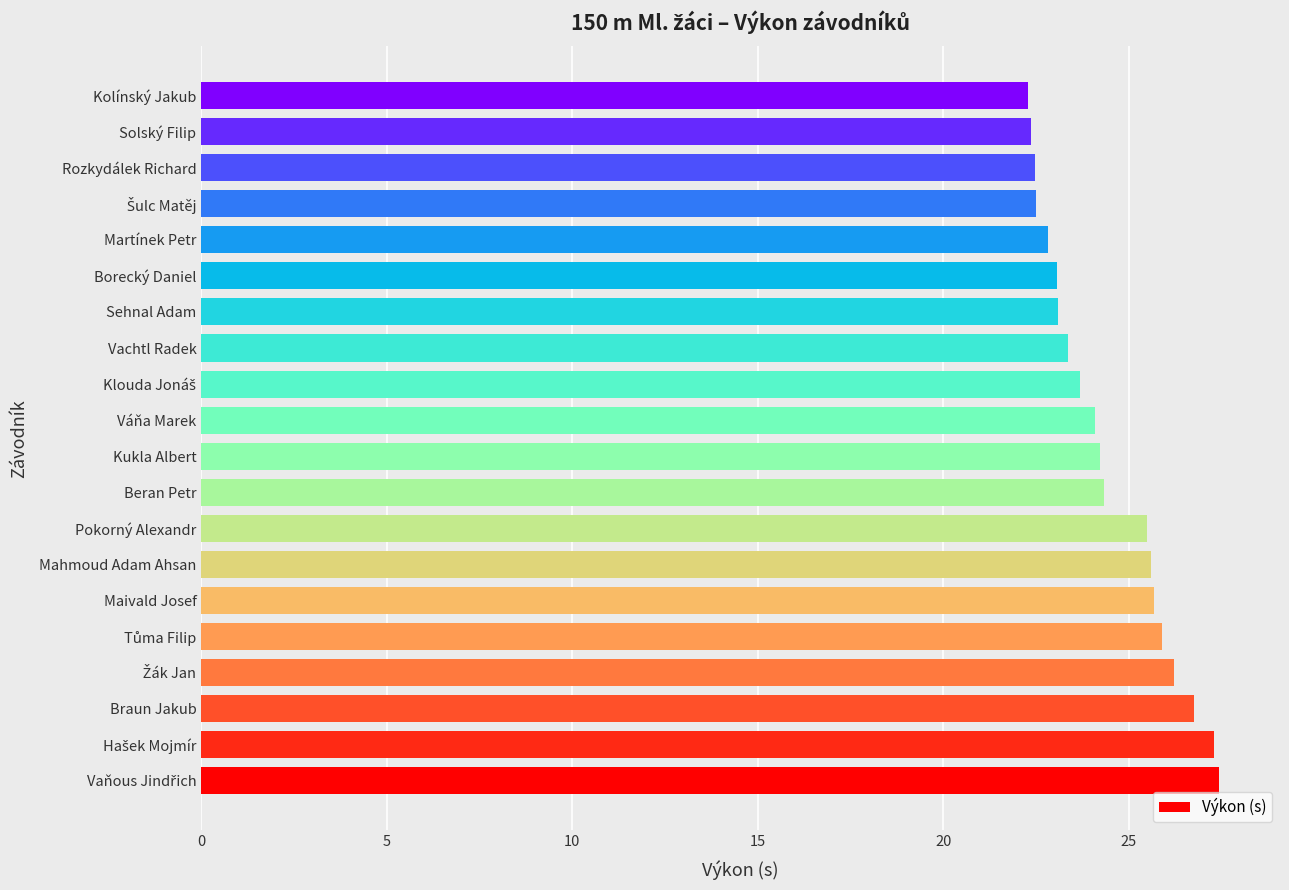

What is the sum of the values at Pokorný Alexandr and Beran Petr?

49.8